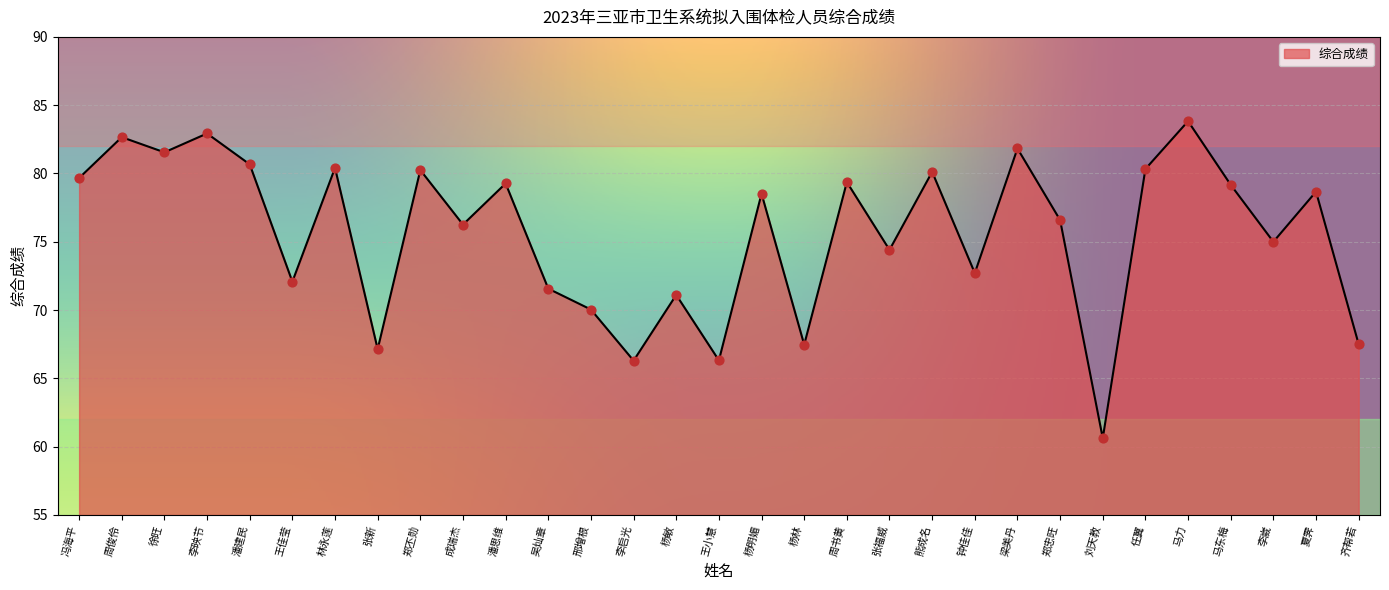

Approximately how many times larger is the value at 张福威 compared to 张新?

1.1